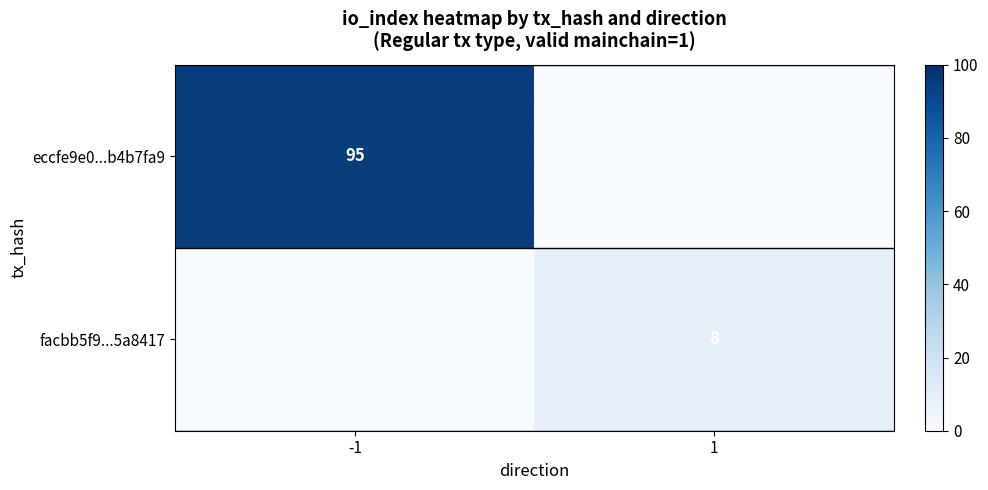

The facbb5f9...5a8417 series shows 8 at 1. True or false?

True